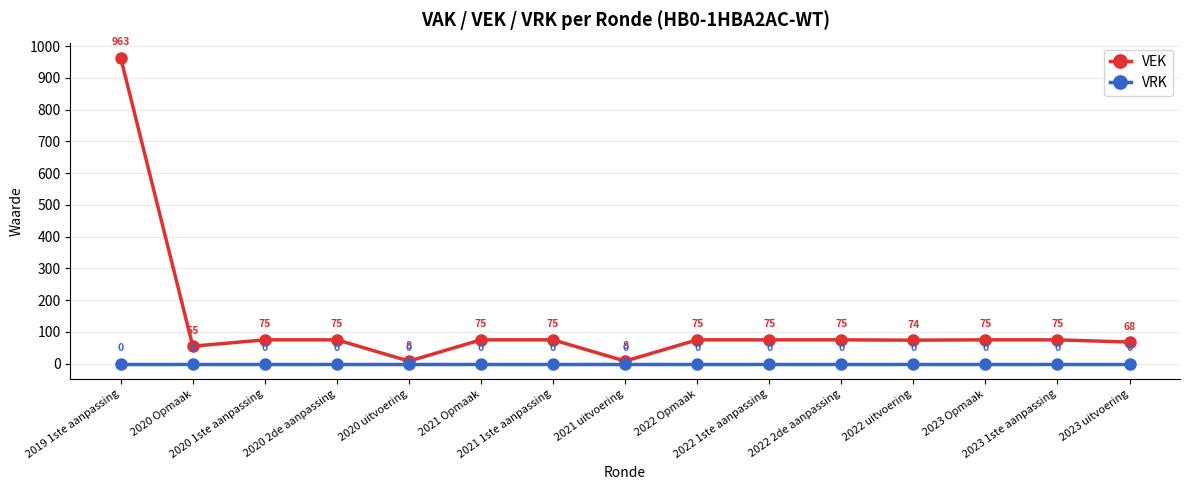

In VEK, how many points are lower than both neighbors (excluding endpoints)?

4